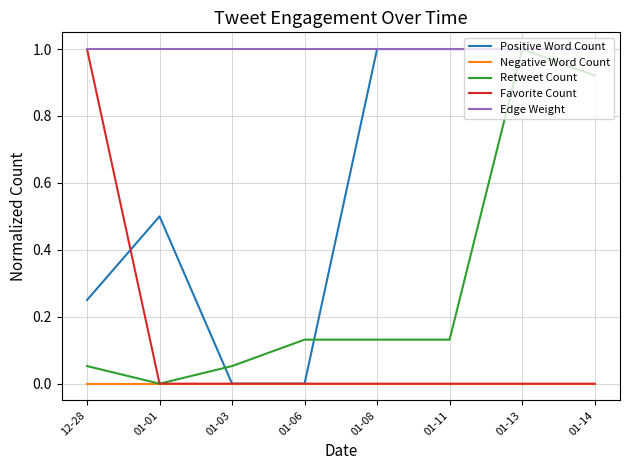

What is the spread (max minus min) of values at 01-08?

1.0